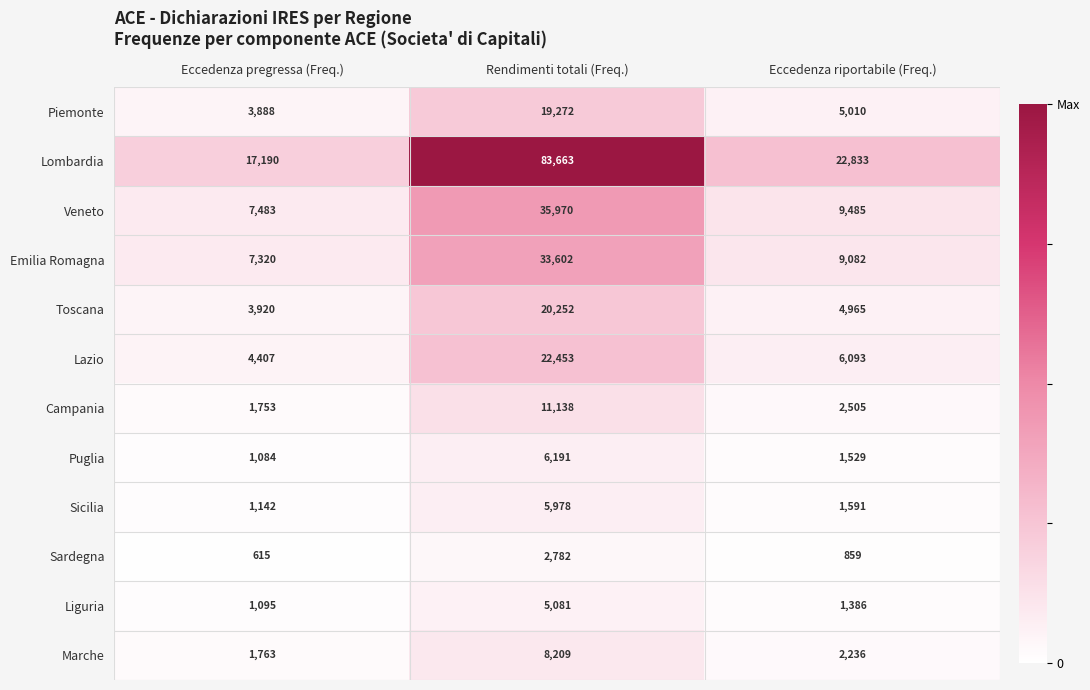

True or false: Marche has a value of 3079 at Eccedenza riportabile (Freq.).

False